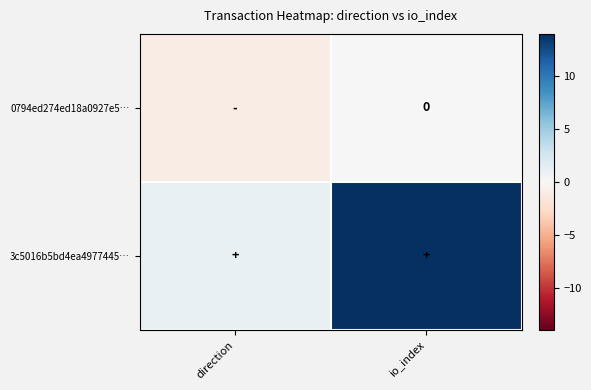

Which has a higher value, io_index or direction?

io_index